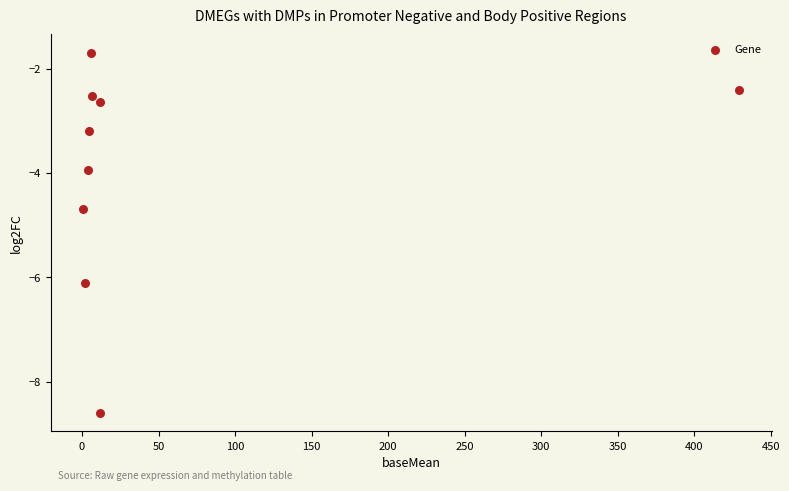

What Y value in the scatter plot is closest to -5?

-4.7